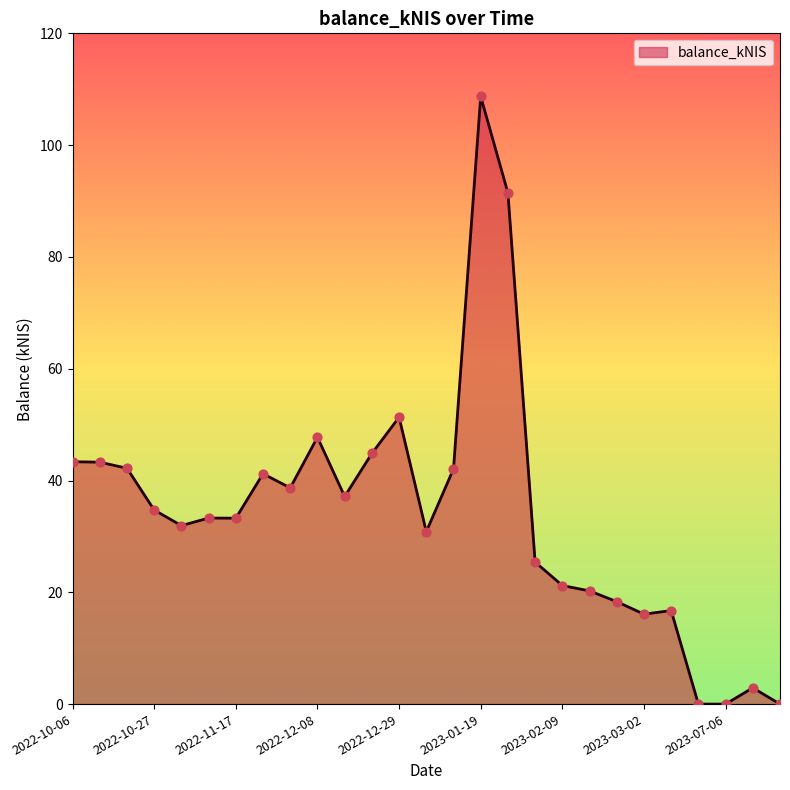

What is the difference between the maximum and minimum values?

108.7